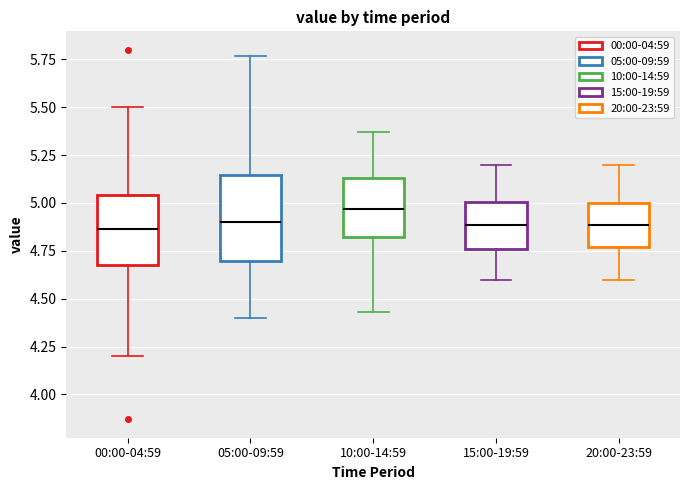

Where does the upper whisker of the box for 10:00-14:59 end on the y-axis? The values are not printed on the chart, so give them approximately, as read against the axis.

5.35